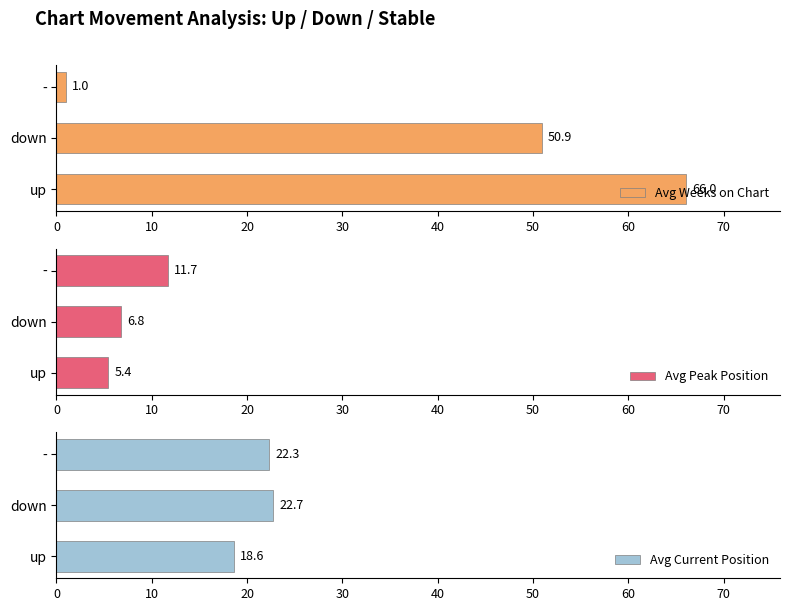

Is the value of Avg Peak Position at 20 greater than the value of Avg Weeks on Chart at 10?

No